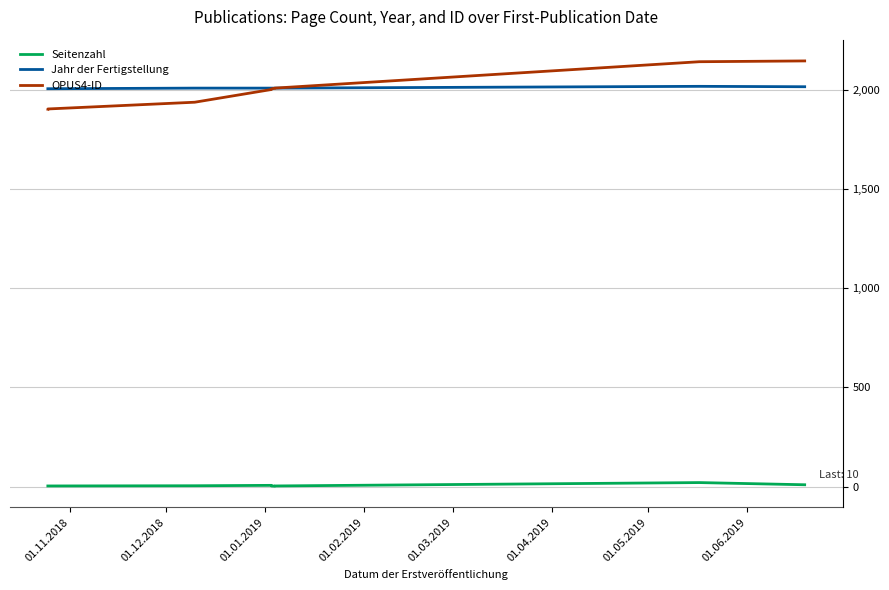

True or false: Jahr der Fertigstellung has more than 0 points higher than both neighbors.

True